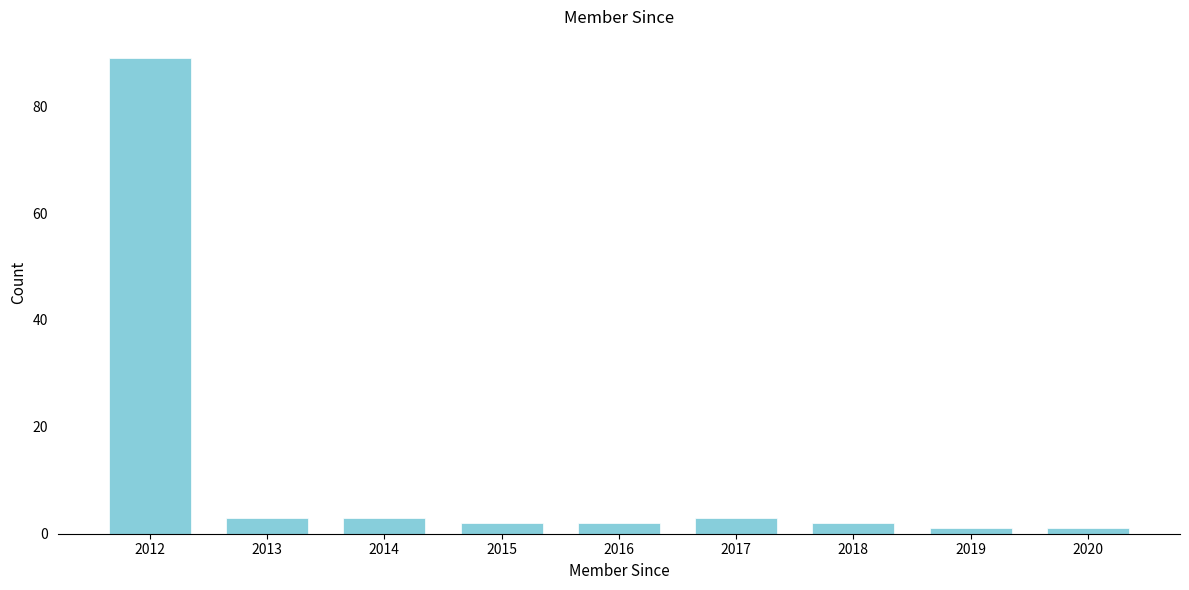

Reading right to left, what are all the values shown in this chart?

1	1	2	3	2	2	3	3	89